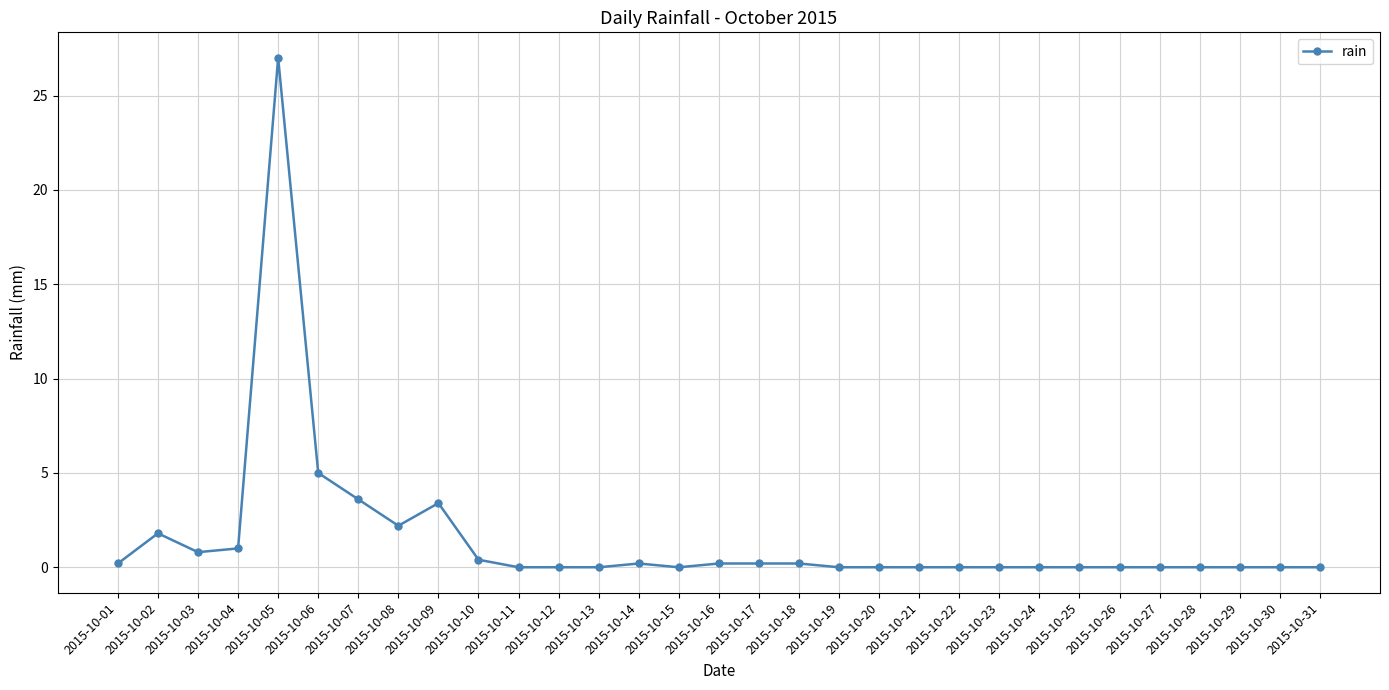

Which label corresponds to the largest value in the chart?

2015-10-05